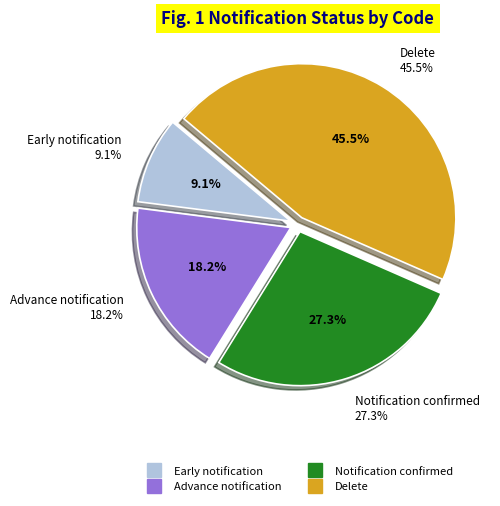

Rank the categories by value from lowest to highest.

Early notification, Advance notification, Notification confirmed, Delete